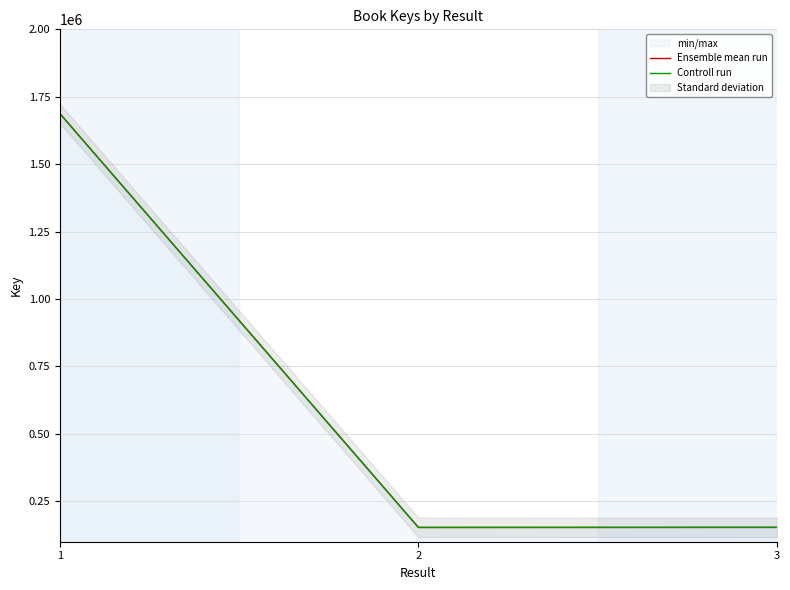

The value of Controll run at 3 is 153183.4. True or false?

True